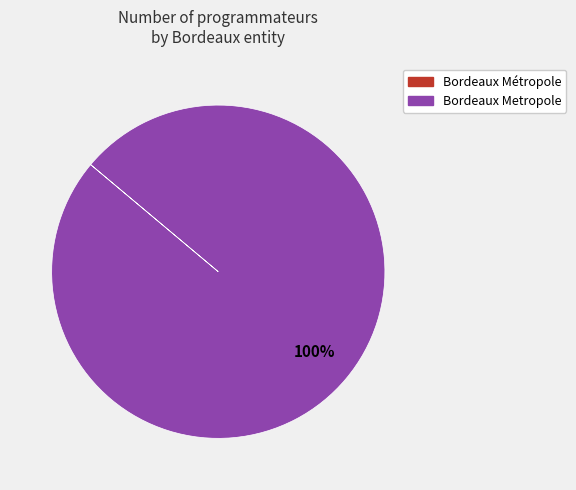

To the nearest percent, what is the average slice percentage?

50%